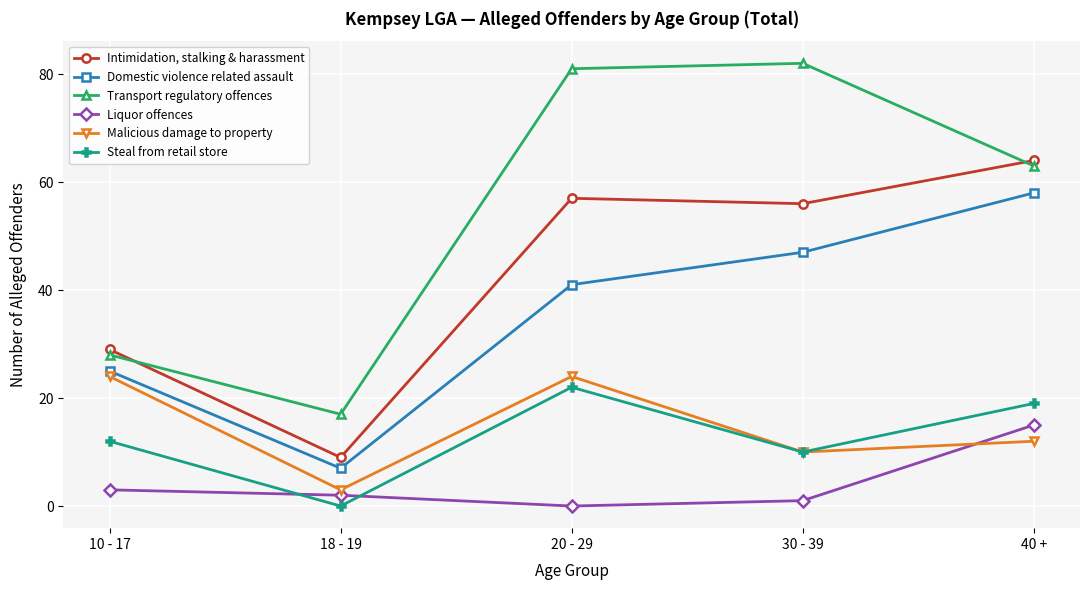

How many data points in Intimidation, stalking & harassment are less than 56?

2